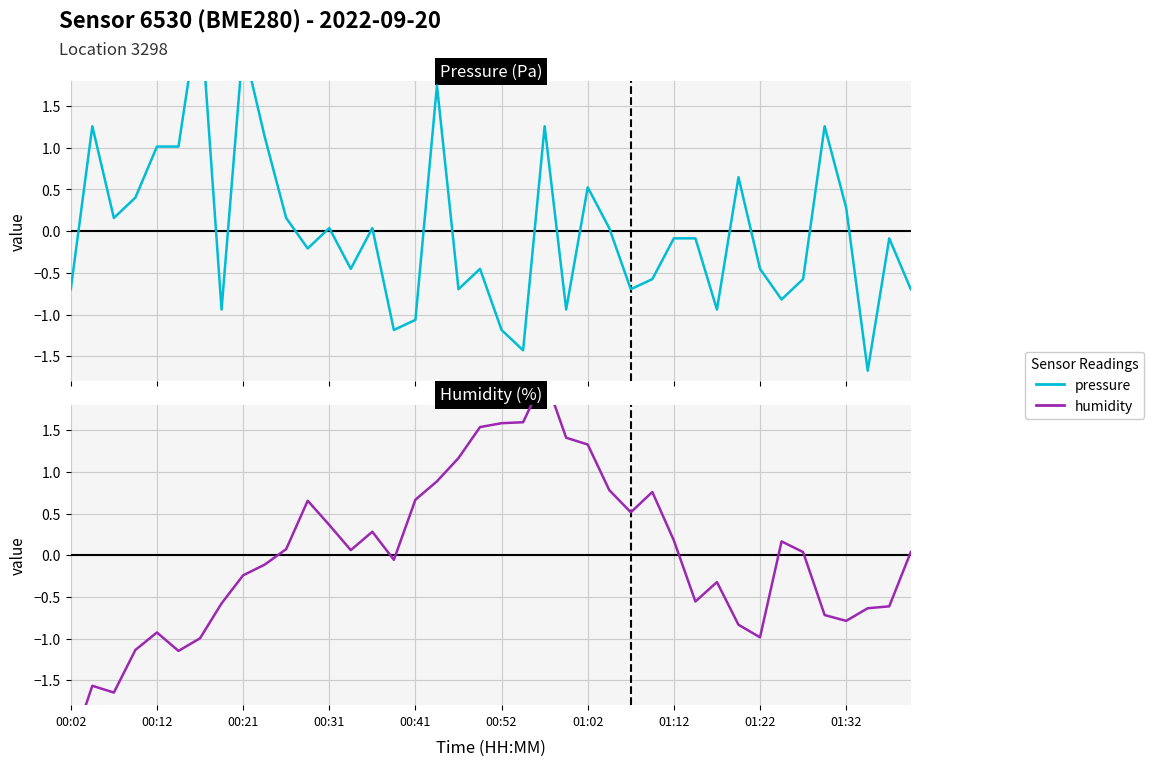

In humidity, how many points are lower than both neighbors (excluding endpoints)?

8